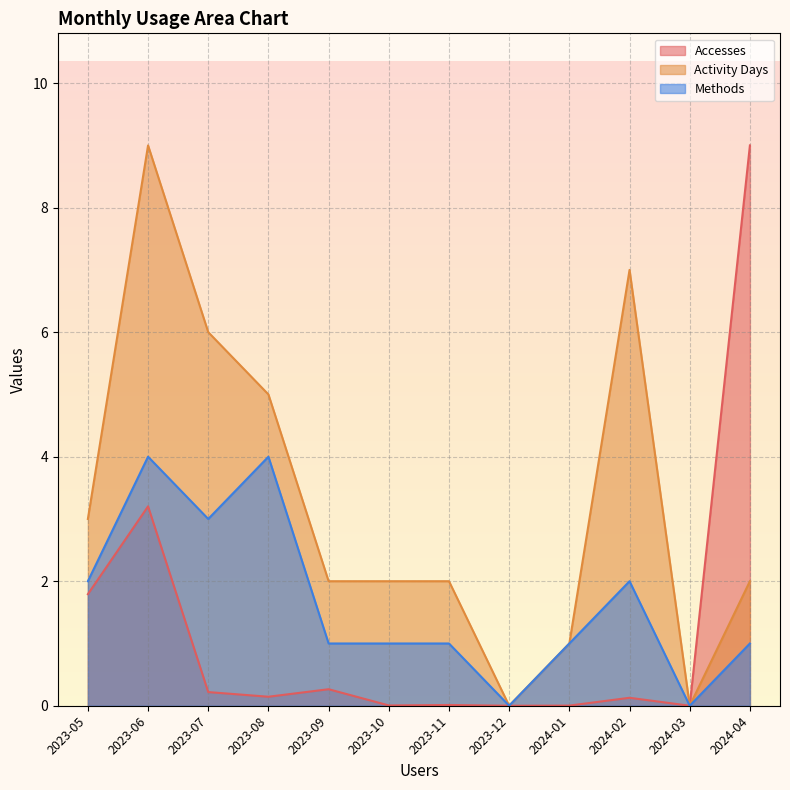

Is it true that Methods equals 3.0 at 2023-07?

True